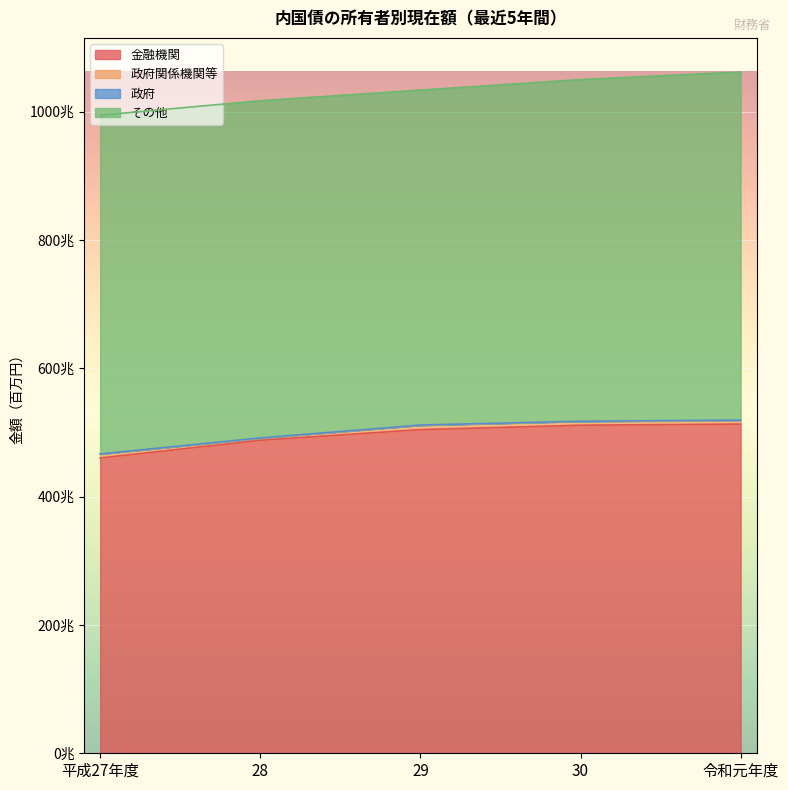

What is the average value of the その他 series?

530184472